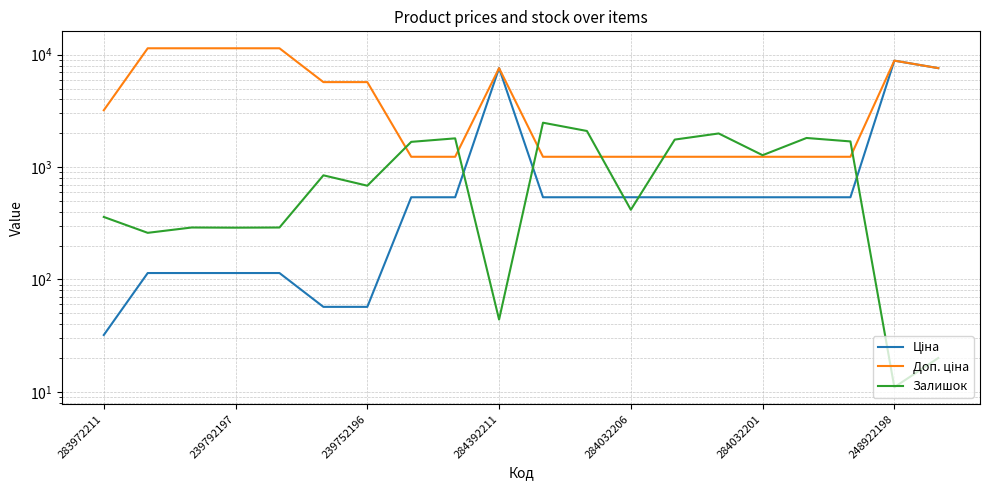

Reading left to right, extract all data points from this chart.

Ціна: 32.0	114.1	114.1	114.1	114.1	57.0	57.0	539.0	539.0	7596.5	539.0	539.0	539.0	539.0	539.0	539.0	539.0	539.0	8856.7	7596.5
Доп. ціна: 3205.0	11410.0	11410.0	11410.0	11410.0	5705.0	5705.0	1235.4	1235.4	7596.5	1235.4	1235.4	1235.4	1235.4	1235.4	1235.4	1235.4	1235.4	8856.7	7596.5
Залишок: 360.0	260.0	290.0	289.0	290.0	845.0	683.0	1677.0	1802.0	44.0	2483.0	2096.0	417.0	1757.0	1992.0	1276.0	1816.0	1692.0	11.0	20.0